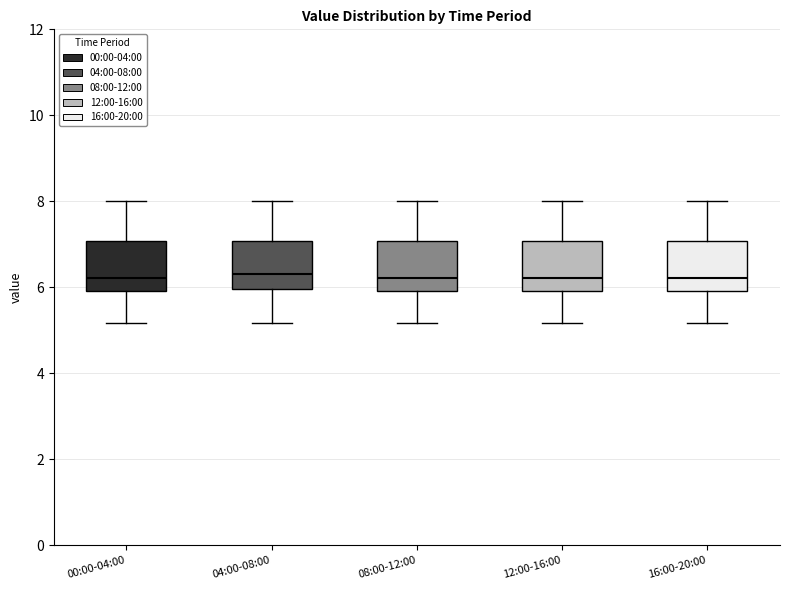

Where does the median line of the box for 16:00-20:00 sit on the y-axis? The values are not printed on the chart, so give them approximately, as read against the axis.

6.2